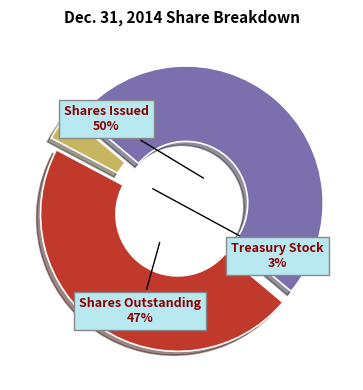

How many slices are in this pie chart?

3